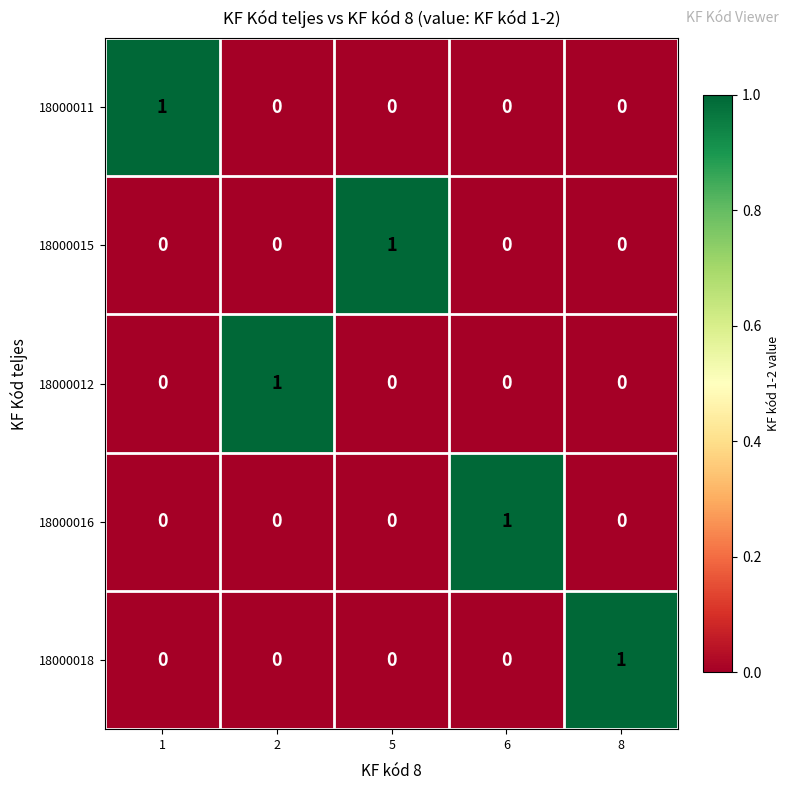

Which category has the highest value in the 18000016 series?

6